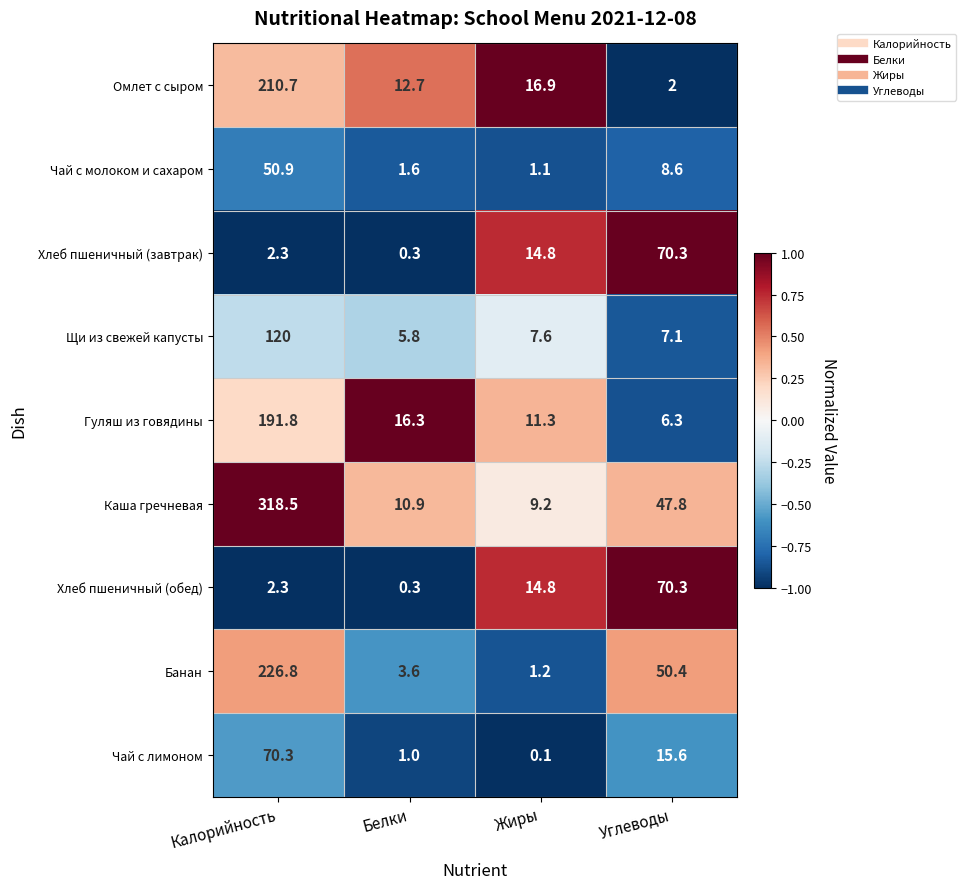

What is the difference between the maximum and minimum values in the Гуляш из говядины series?

185.5